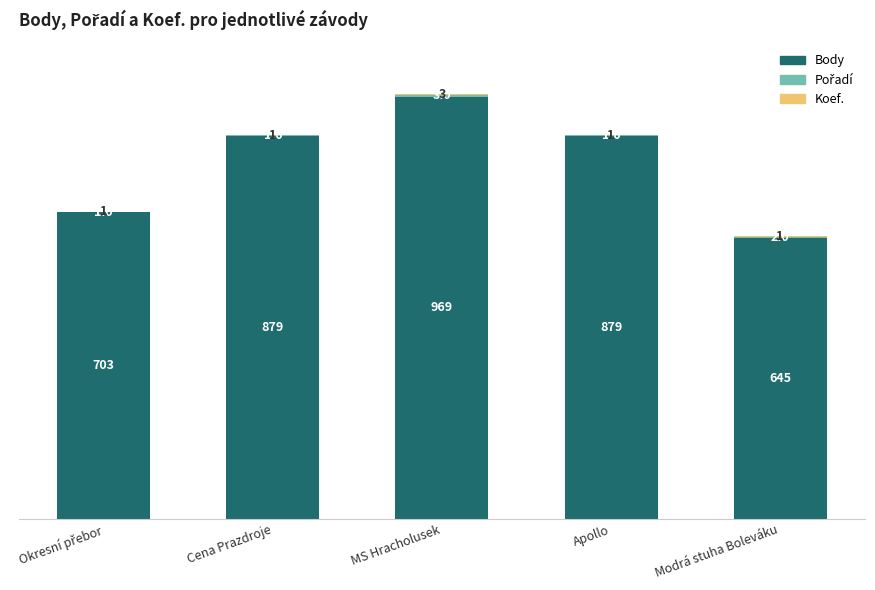

At which label does Body reach its peak?

MS Hracholusek